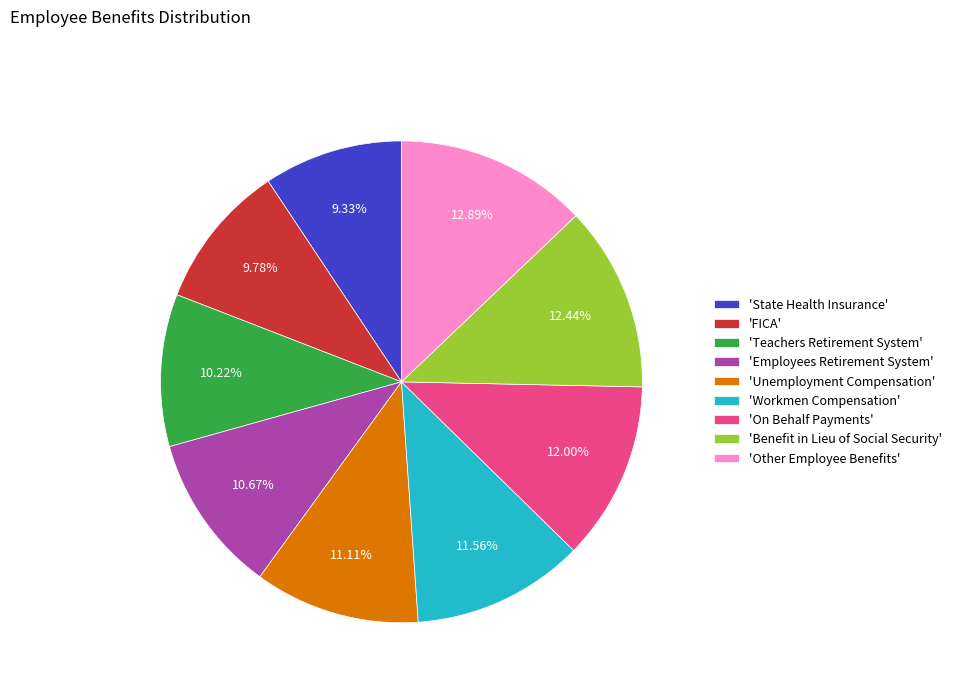

Does any single category account for the majority?

No